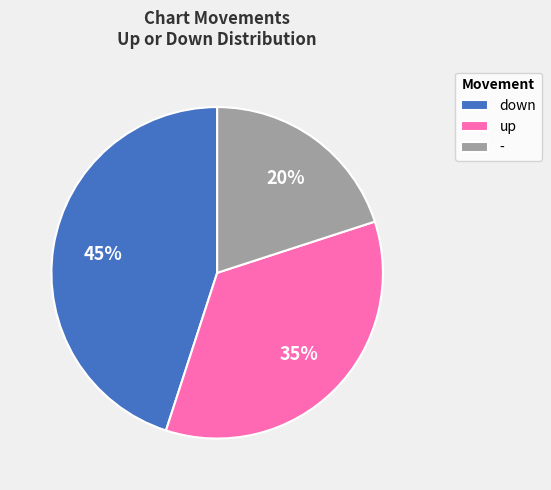

Count the number of slices in the pie.

3